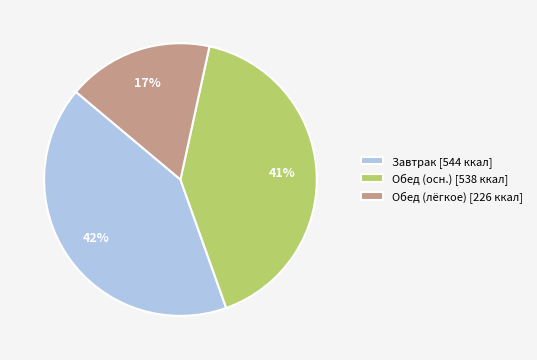

To the nearest percent, what portion does Обед (лёгкое) [226 ккал] represent?

17%